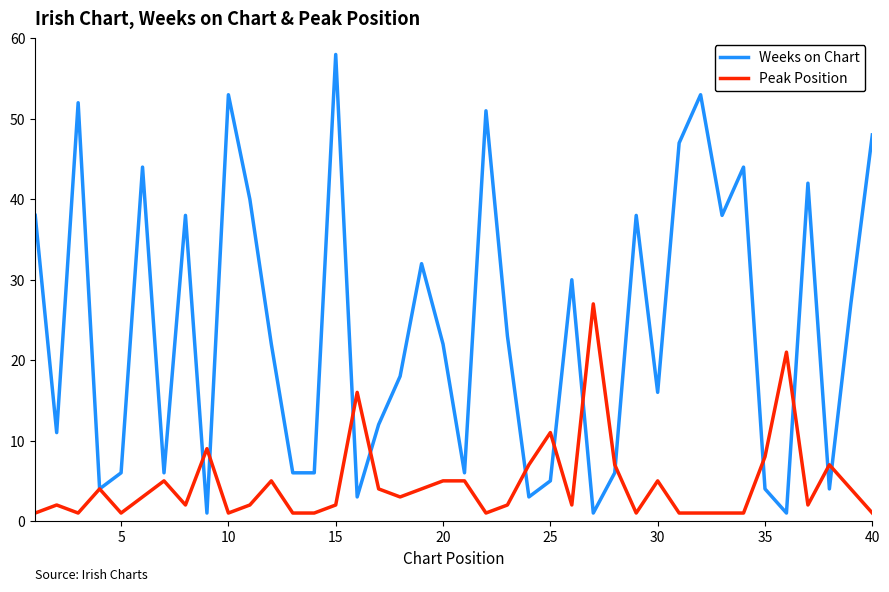

List the series in order of their overall mean, highest first.

Weeks on Chart, Peak Position